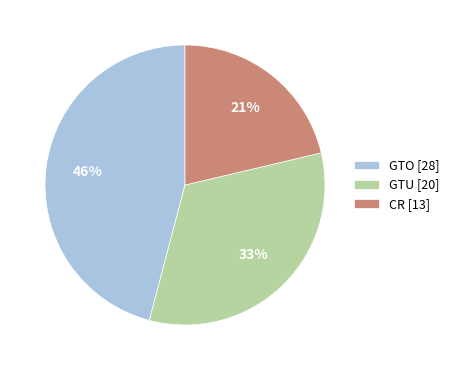

To the nearest percent, what is the combined percentage of GTO [28] and CR [13]?

67%